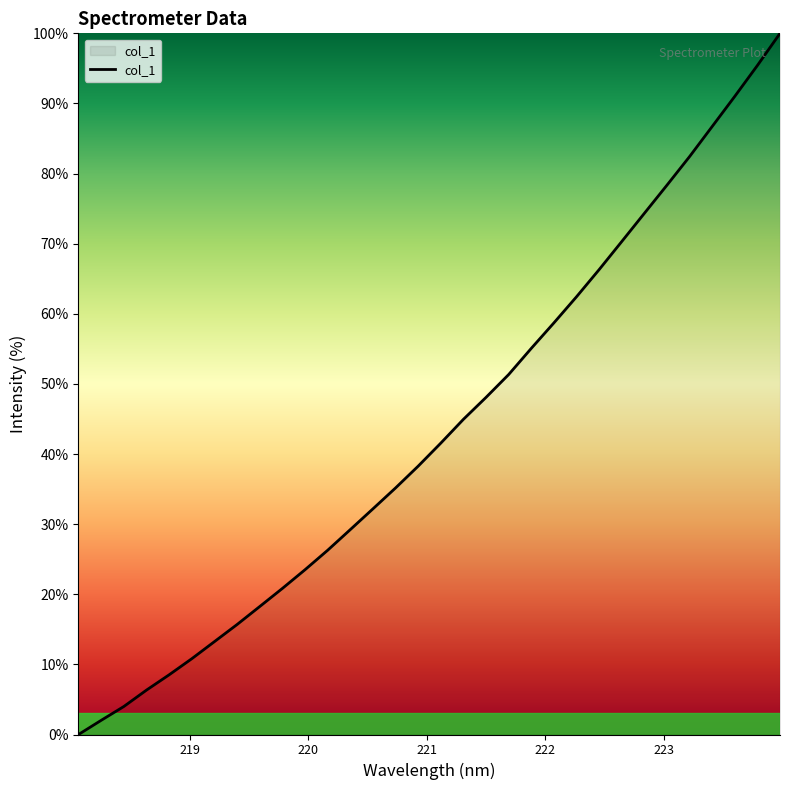

What is the difference between the maximum and minimum values?

100.0